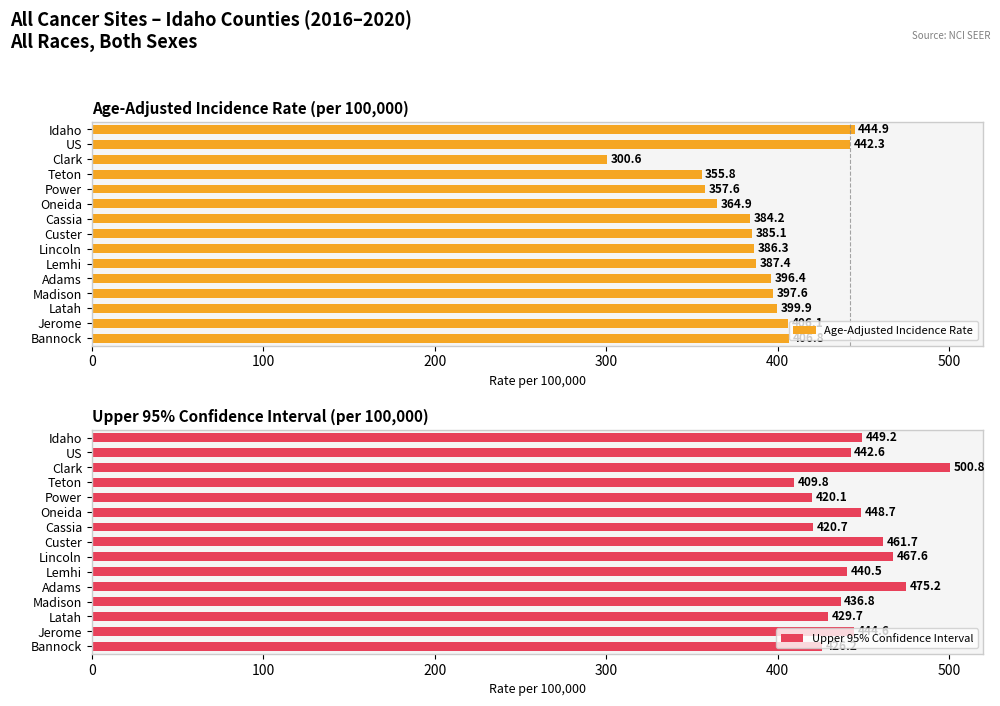

How many categories are shown in the chart?

15